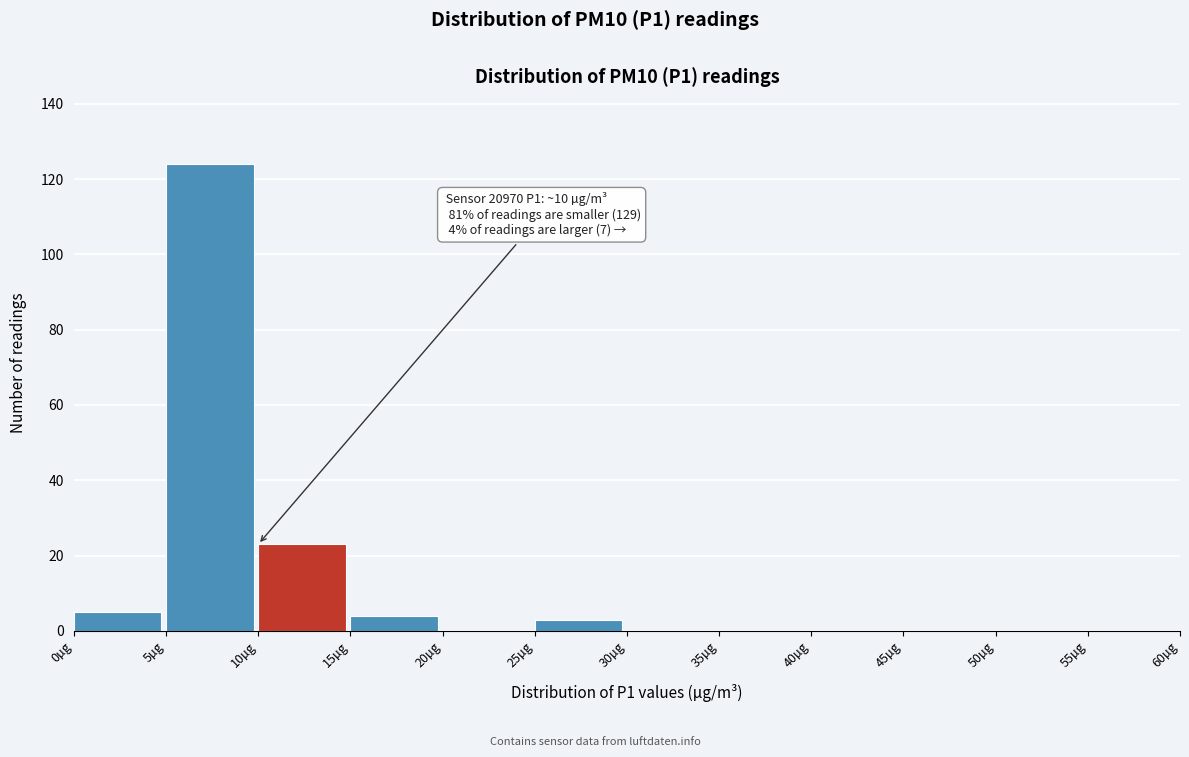

Which range on the x-axis has the tallest bar?

5 to 10